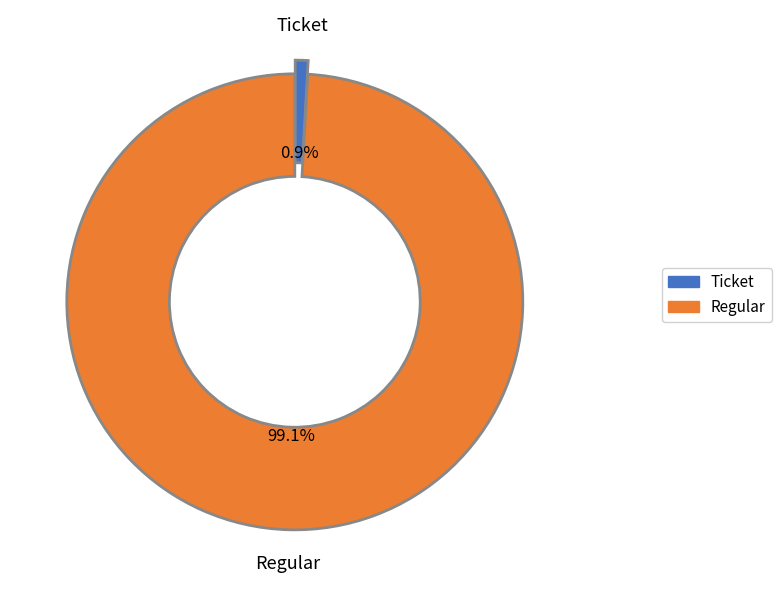

Which slice is the largest?

Regular